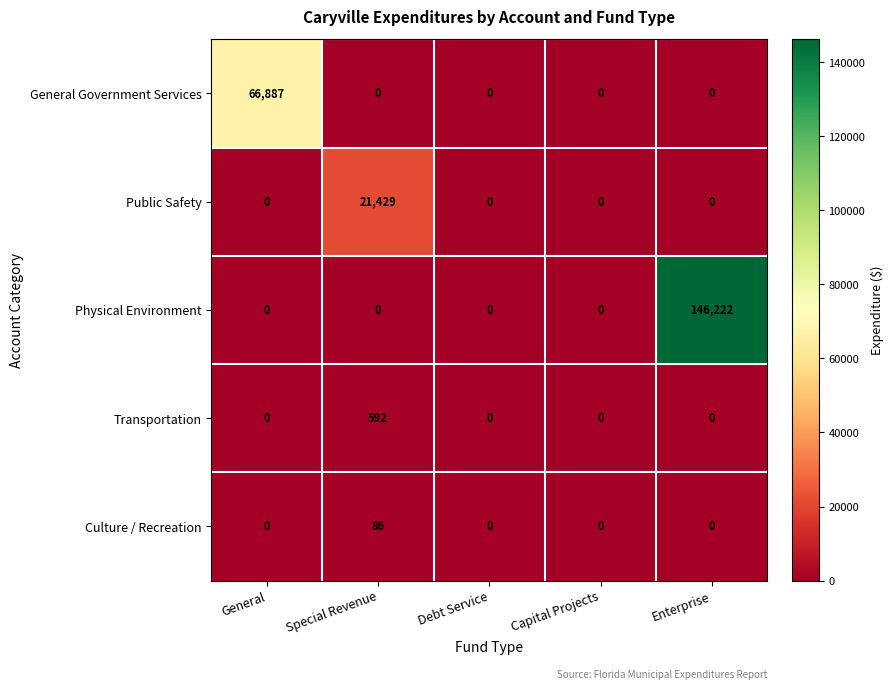

What is the spread (max minus min) of values at Special Revenue?

21429